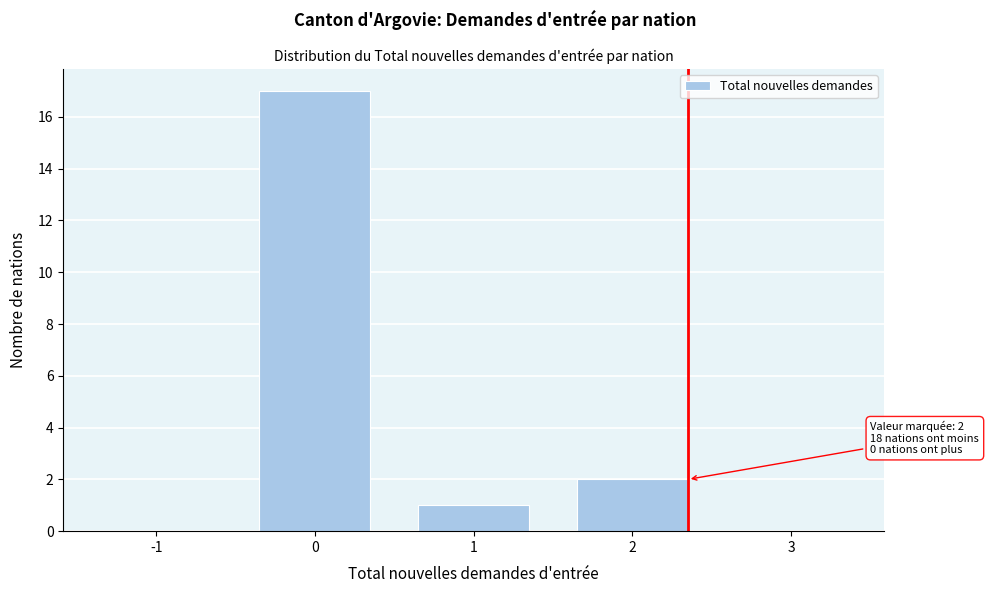

Reading left to right, extract all data points from this chart.

-1=0	0=17	1=1	2=2	3=0